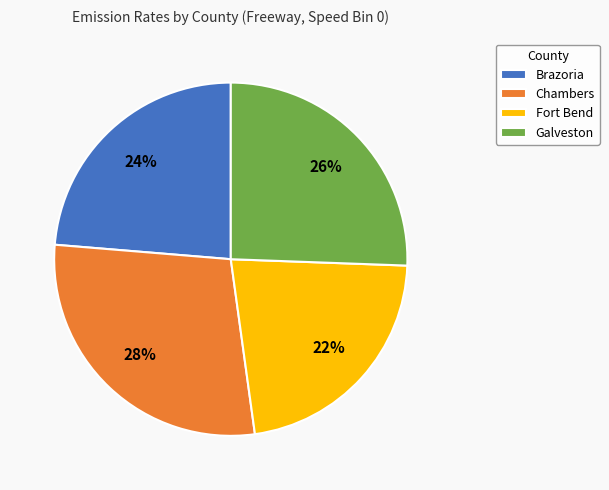

To the nearest percent, what percentage of the pie is Fort Bend?

22%